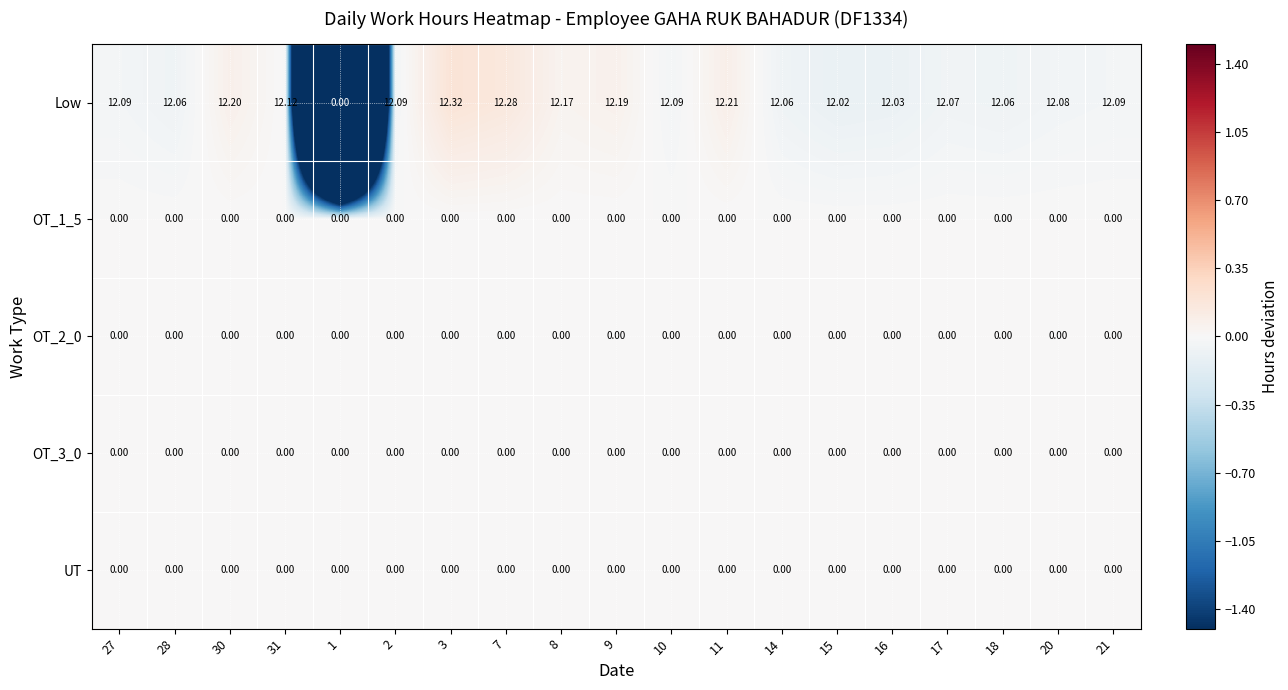

Is the value of UT at 31 greater than the value of Low at 7?

No